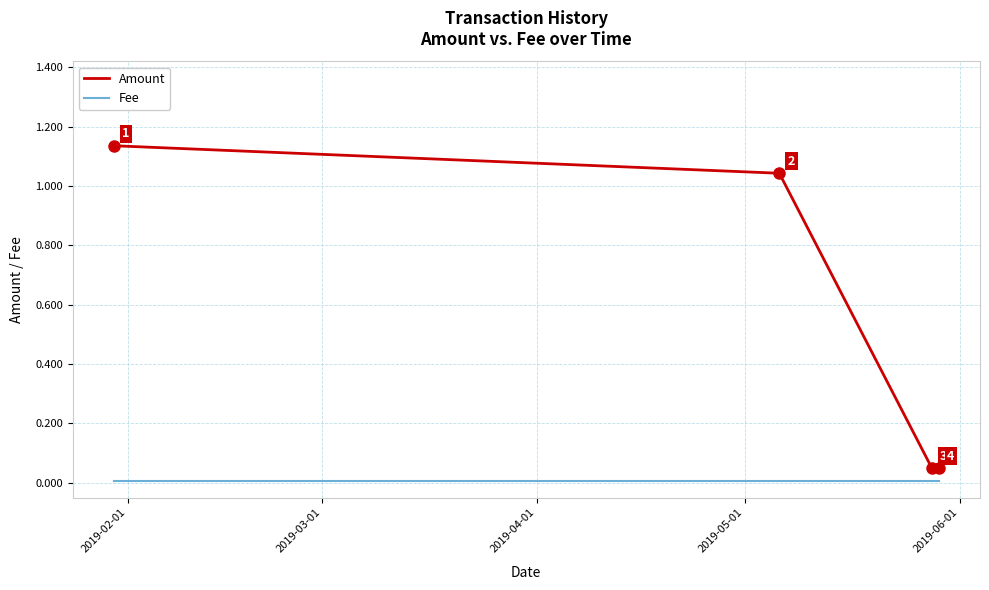

List the series in order of their overall mean, lowest first.

Fee, Amount